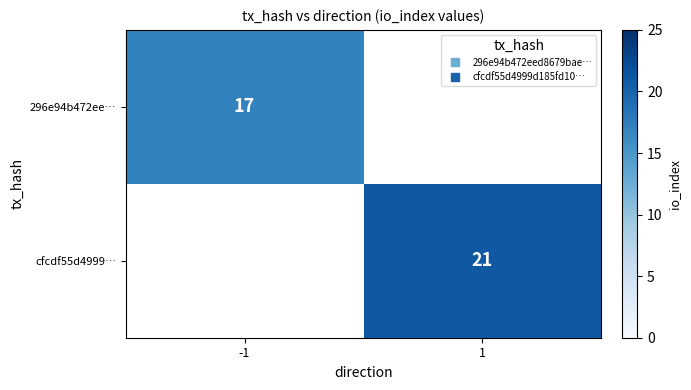

True or false: cfcdf55d4999… has a value of 21.0 at 1.

True